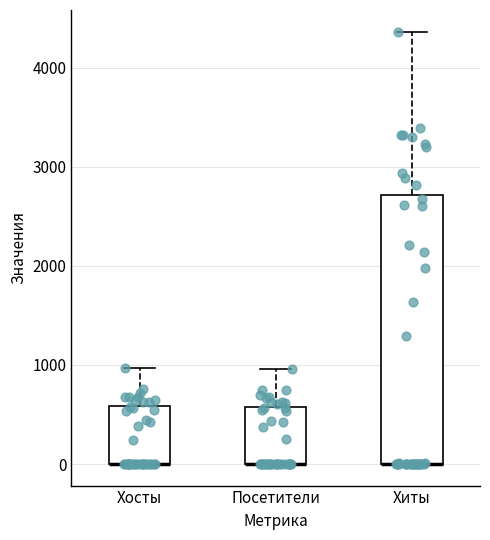

Where is the lower edge of the box for Посетители on the y-axis? The values are not printed on the chart, so give them approximately, as read against the axis.

0